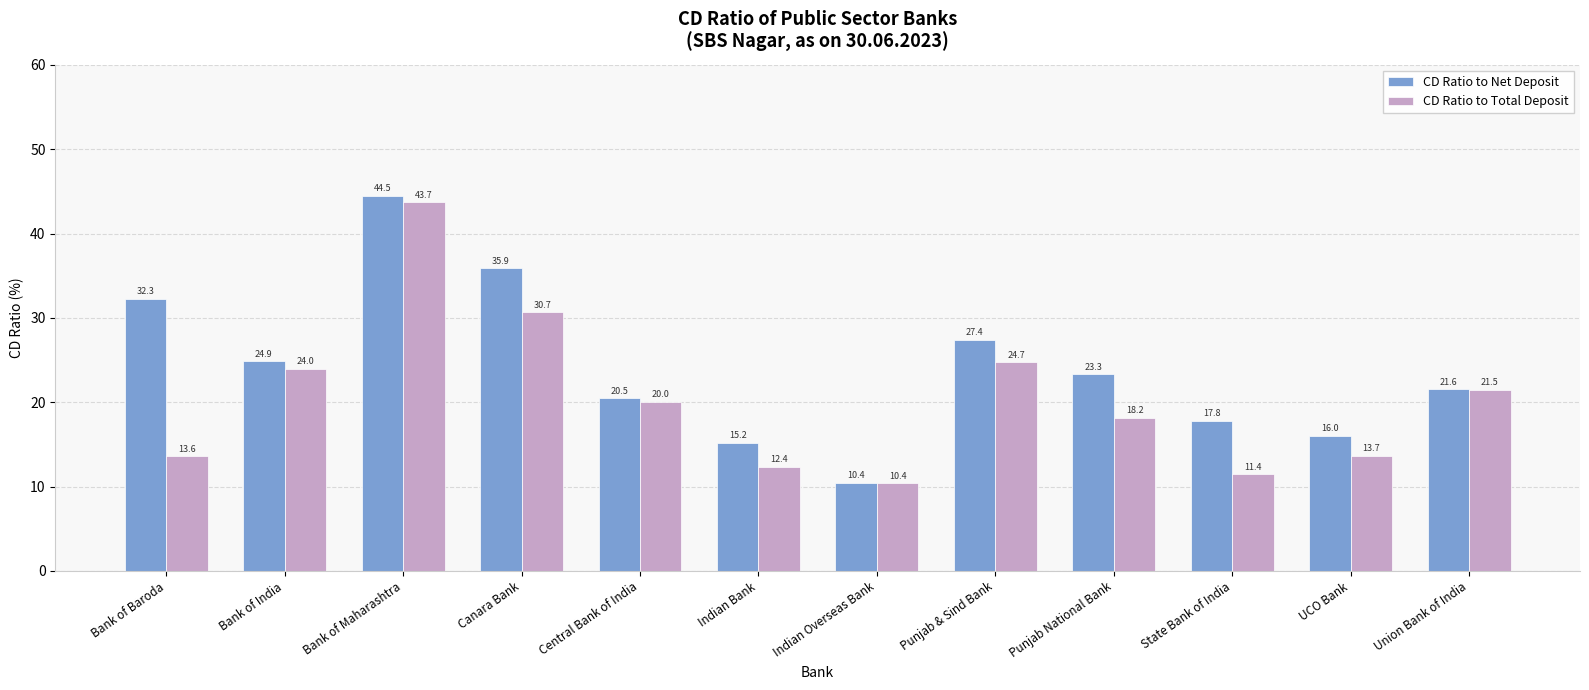

Which series changed the most between Central Bank of India and UCO Bank?

CD Ratio to Total Deposit